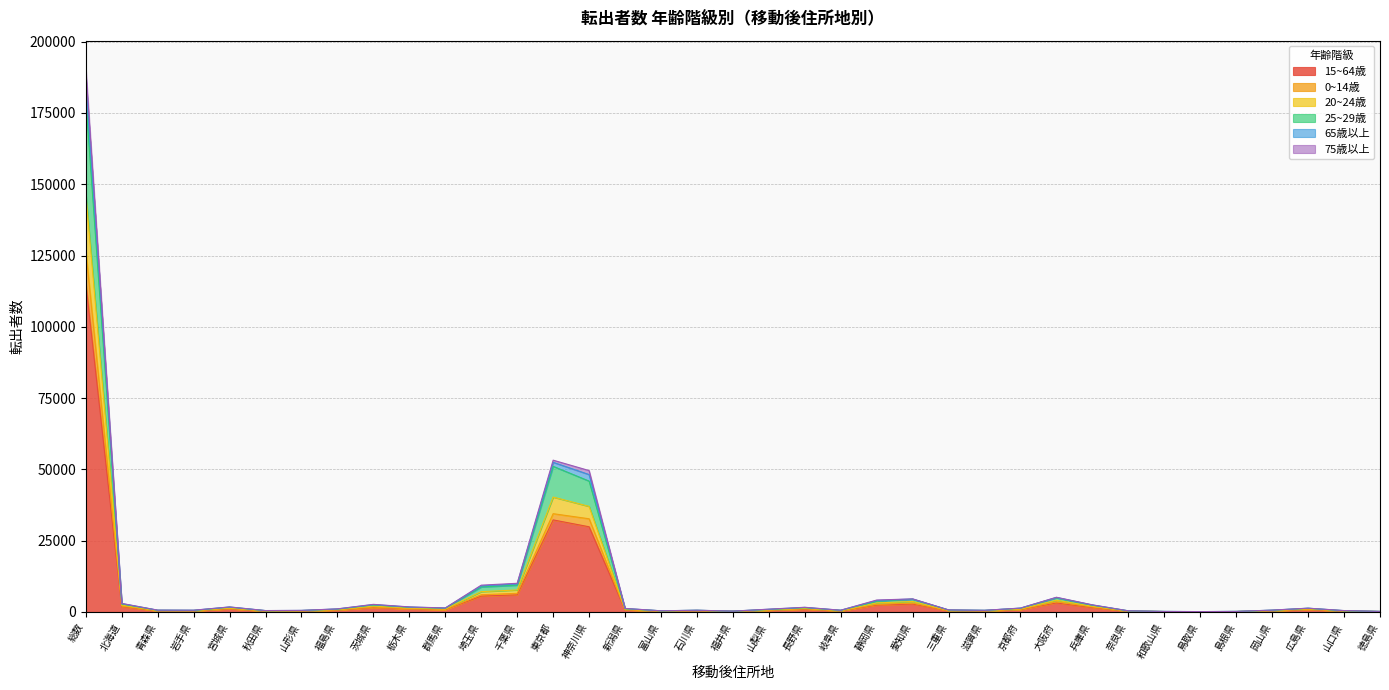

Reading left to right, what are all the values shown in this chart?

15~64歳: 総数=115400	北海道=1843	青森県=380	岩手県=359	宮城県=1076	秋田県=298	山形県=311	福島県=649	茨城県=1559	栃木県=1048	群馬県=813	埼玉県=5558	千葉県=5989	東京都=32288	神奈川県=29876	新潟県=720	富山県=242	石川県=373	福井県=189	山梨県=579	長野県=975	岐阜県=359	静岡県=2407	愛知県=2779	三重県=449	滋賀県=335	京都府=853	大阪府=3168	兵庫県=1535	奈良県=253	和歌山県=111	鳥取県=76	島根県=115	岡山県=382	広島県=818	山口県=273	徳島県=122
0~14歳: 総数=126709	北海道=2047	青森県=414	岩手県=391	宮城県=1193	秋田県=327	山形県=351	福島県=715	茨城県=1707	栃木県=1134	群馬県=873	埼玉県=6044	千葉県=6542	東京都=34467	神奈川県=32684	新潟県=778	富山県=259	石川県=420	福井県=212	山梨県=630	長野県=1094	岐阜県=405	静岡県=2658	愛知県=3098	三重県=480	滋賀県=379	京都府=927	大阪府=3547	兵庫県=1744	奈良県=288	和歌山県=124	鳥取県=85	島根県=125	岡山県=432	広島県=953	山口県=319	徳島県=136
20~24歳: 総数=179672	北海道=2788	青森県=582	岩手県=536	宮城県=1657	秋田県=441	山形県=493	福島県=987	茨城県=2437	栃木県=1631	群馬県=1292	埼玉県=8768	千葉県=9393	東京都=51075	神奈川県=45902	新潟県=1132	富山県=389	石川県=577	福井県=277	山梨県=866	長野県=1479	岐阜県=575	静岡県=3751	愛知県=4451	三重県=679	滋賀県=546	京都府=1290	大阪府=4945	兵庫県=2348	奈良県=371	和歌山県=167	鳥取県=106	島根県=176	岡山県=595	広島県=1274	山口県=417	徳島県=179
25~29歳: 総数=187024	北海道=2938	青森県=622	岩手県=592	宮城県=1730	秋田県=477	山形県=534	福島県=1052	茨城県=2584	栃木県=1721	群馬県=1365	埼玉県=9154	千葉県=9838	東京都=52485	神奈川県=48188	新潟県=1203	富山県=404	石川県=598	福井県=285	山梨県=945	長野県=1589	岐阜県=598	静岡県=4035	愛知県=4548	三重県=706	滋賀県=568	京都府=1339	大阪府=5086	兵庫県=2452	奈良県=392	和歌山県=180	鳥取県=121	島根県=188	岡山県=635	広島県=1312	山口県=467	徳島県=194
65歳以上: 総数=190821	北海道=2996	青森県=640	岩手県=614	宮城県=1763	秋田県=486	山形県=550	福島県=1083	茨城県=2664	栃木県=1765	群馬県=1402	埼玉県=9400	千葉県=10052	東京都=53236	神奈川県=49592	新潟県=1237	富山県=406	石川県=607	福井県=290	山梨県=982	長野県=1640	岐阜県=607	静岡県=4181	愛知県=4587	三重県=716	滋賀県=578	京都府=1360	大阪府=5155	兵庫県=2494	奈良県=400	和歌山県=186	鳥取県=127	島根県=193	岡山県=648	広島県=1326	山口県=485	徳島県=199
75歳以上: 総数=146651	北海道=2407	青森県=502	岩手県=463	宮城県=1402	秋田県=381	山形県=429	福島県=844	茨城県=2075	栃木県=1369	群馬県=1077	埼玉県=7120	千葉県=7711	東京都=40301	神奈川県=37028	新潟県=943	富山県=335	石川県=500	福井県=236	山梨県=732	長野県=1268	岐阜県=471	静岡県=3170	愛知県=3669	三重県=570	滋賀県=444	京都府=1075	大阪府=4109	兵庫県=1993	奈良県=321	和歌山県=139	鳥取県=95	島根県=149	岡山県=493	広島県=1098	山口県=369	徳島県=152